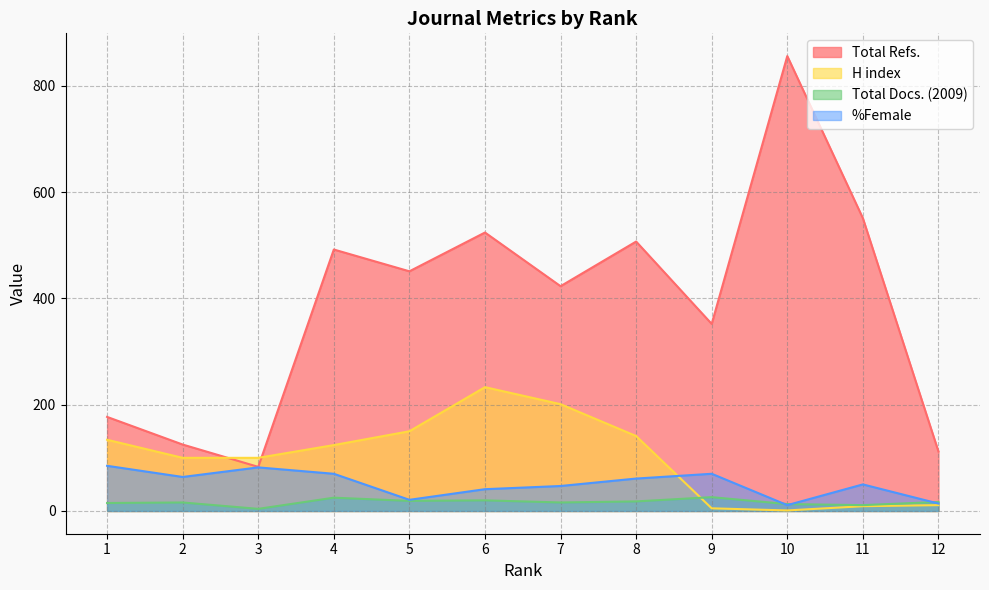

Which series ends up on top after the final intersection of %Female and H index?

%Female